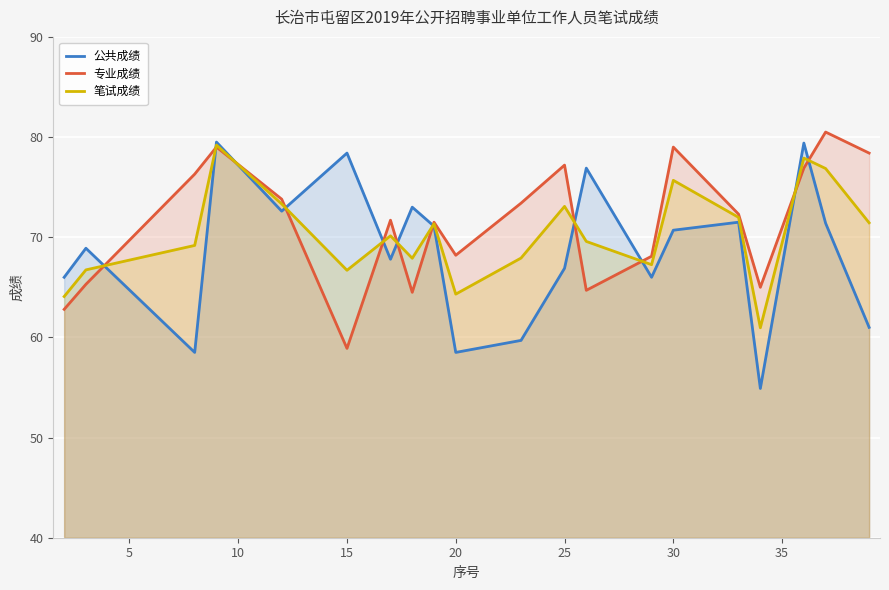

What is the highest value of the 专业成绩 series?

80.5